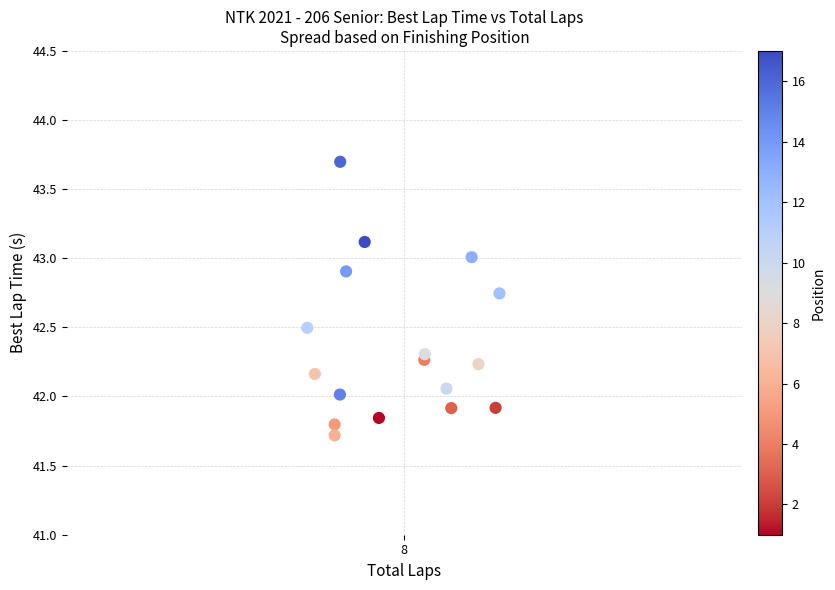

What is the range of X values (max minus min)?

0.3